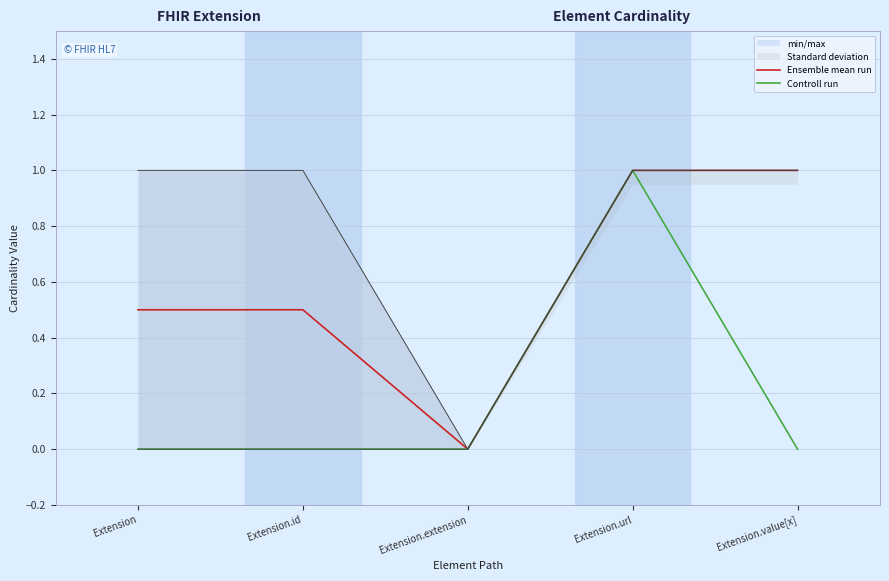

What is the difference between the maximum and minimum values in the Ensemble mean run series?

1.0